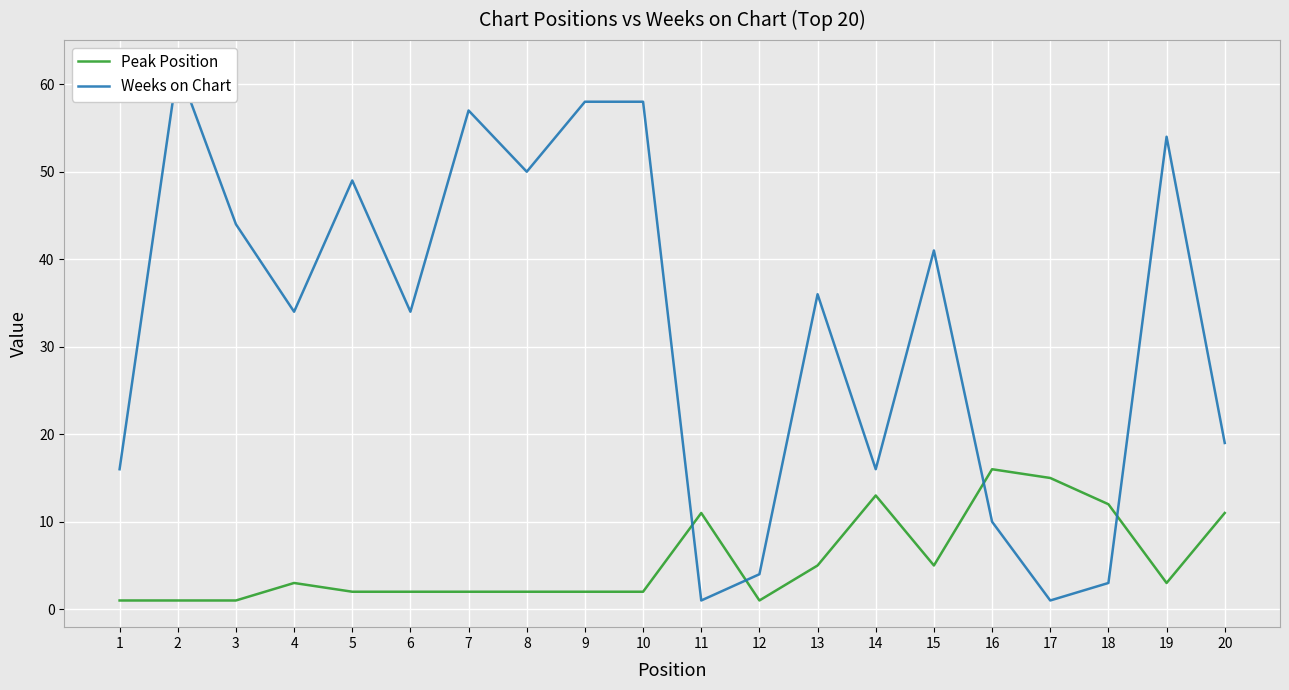

In Weeks on Chart, how many points are higher than both neighbors (excluding endpoints)?

6